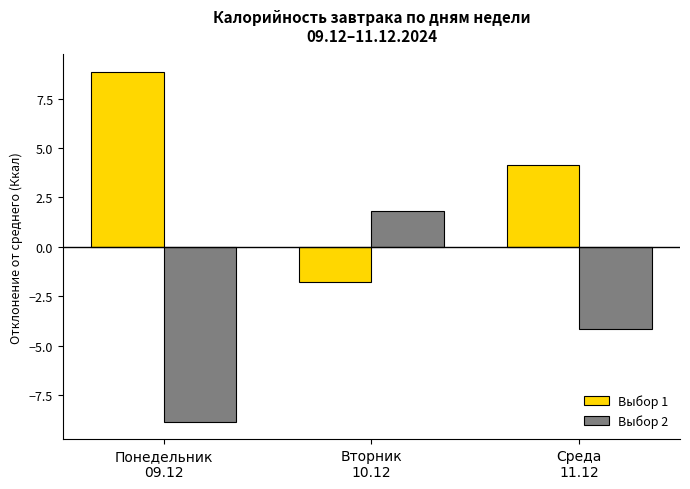

At which label does Выбор 1 reach its minimum?

Вторник
10.12